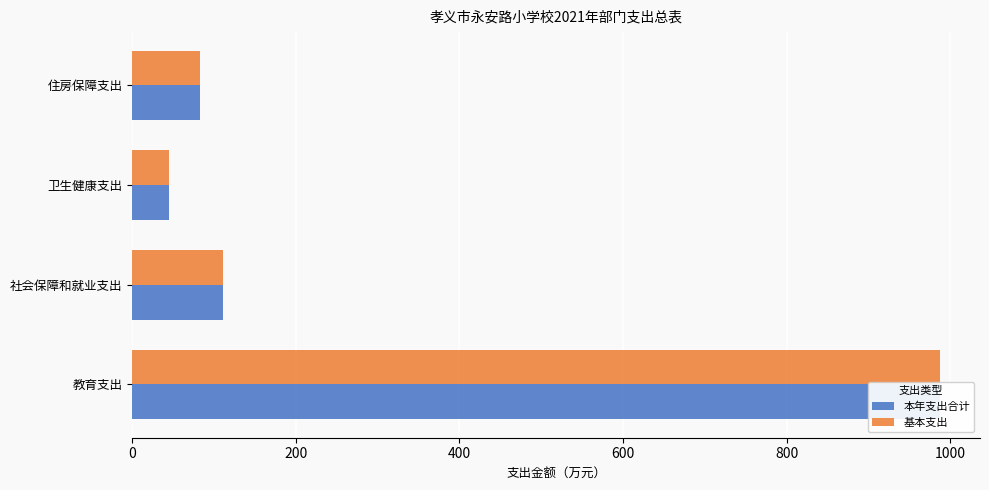

True or false: 基本支出 has a value of 69.7 at 社会保障和就业支出.

False